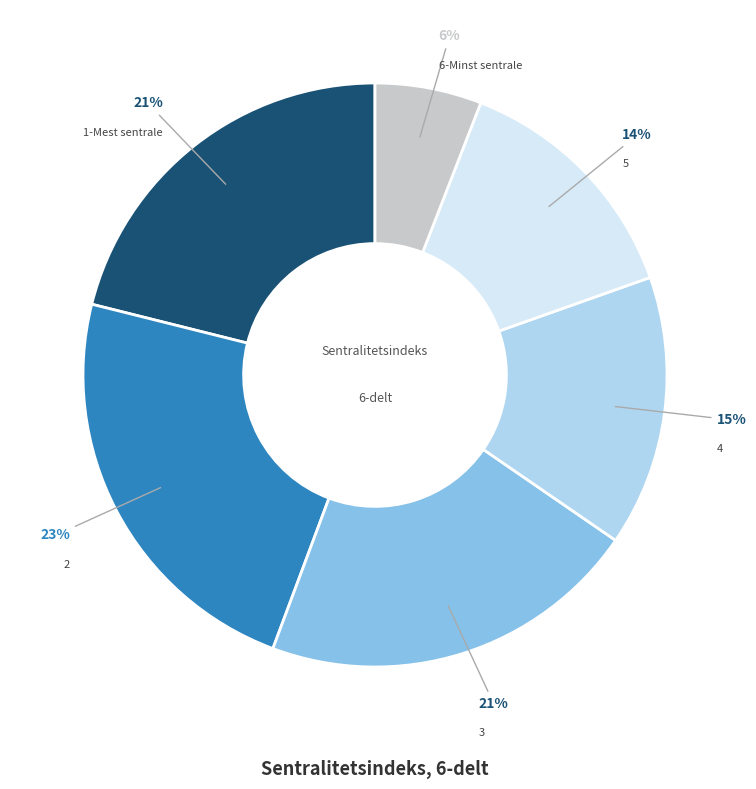

Approximately how many times larger is the value at 2 compared to 3?

1.1